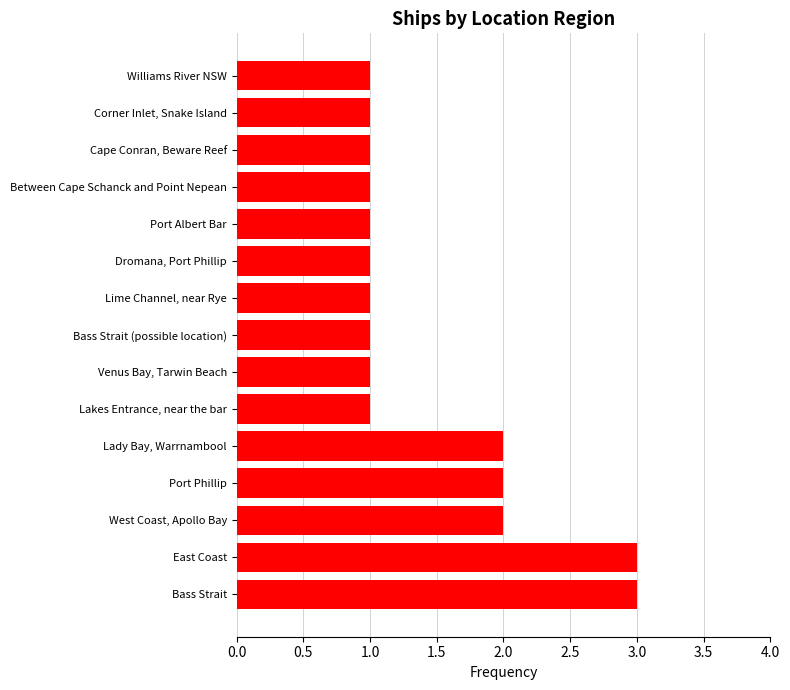

Count the number of categories in the chart.

15